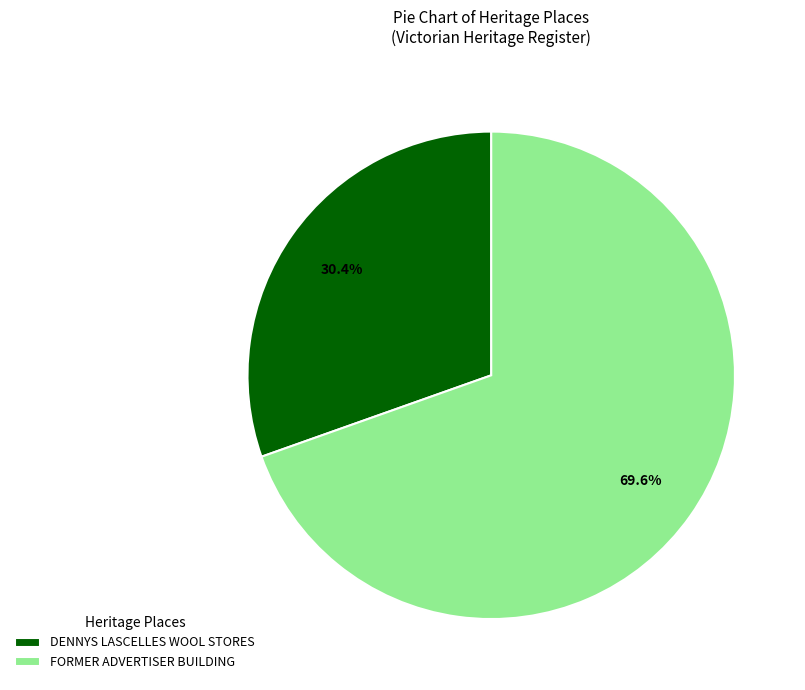

To the nearest percent, what is the average slice percentage?

50%